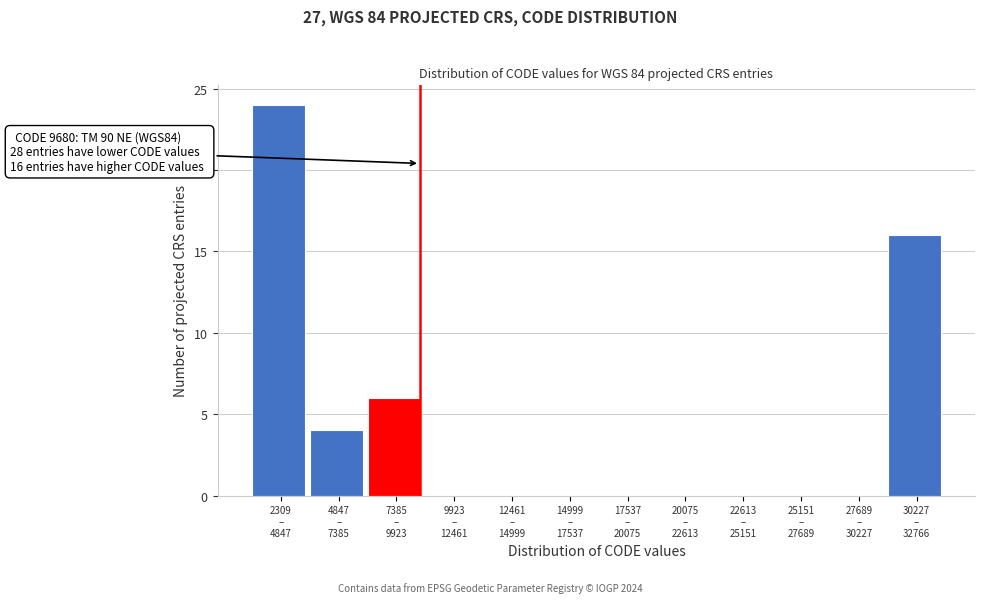

What is the maximum value shown in the chart?

24